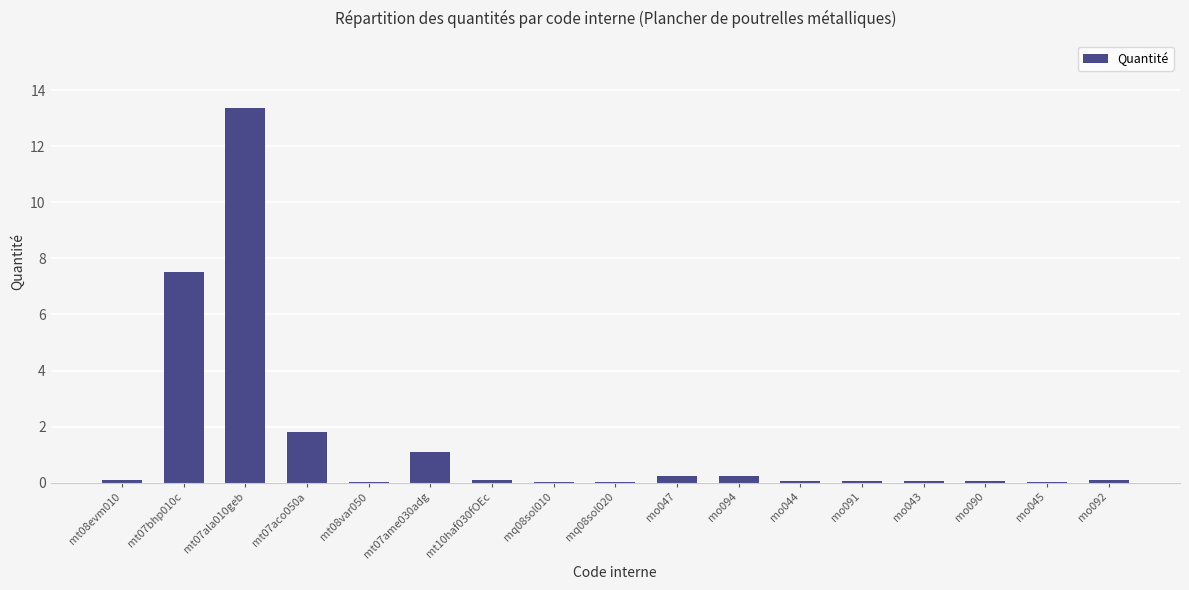

Does the chart contain stacked bars?

No